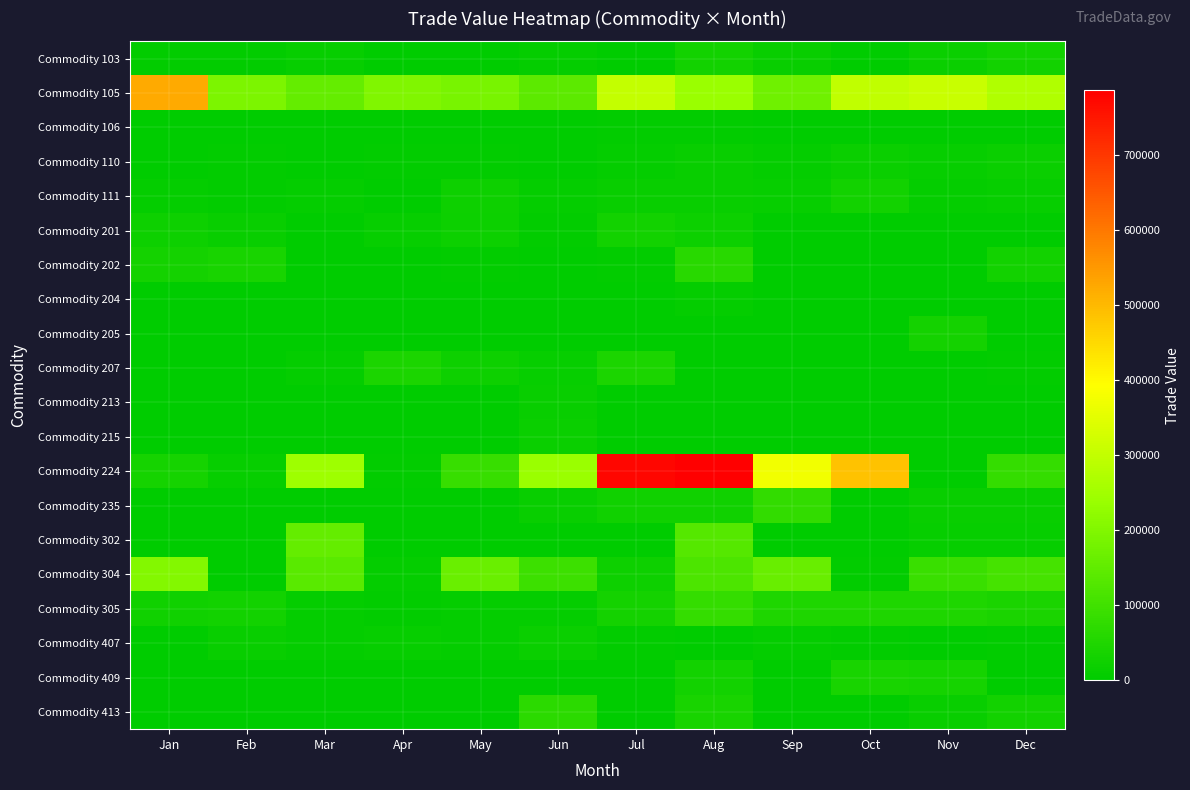

Which series has the largest total across all categories?

Commodity 224